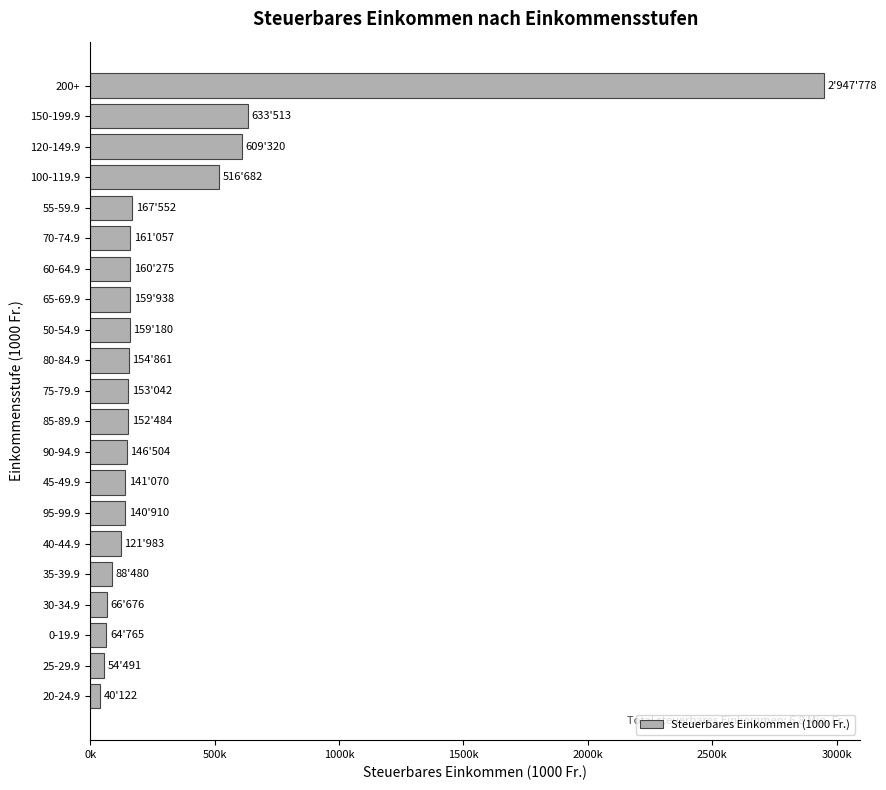

Does the chart contain any negative values?

No